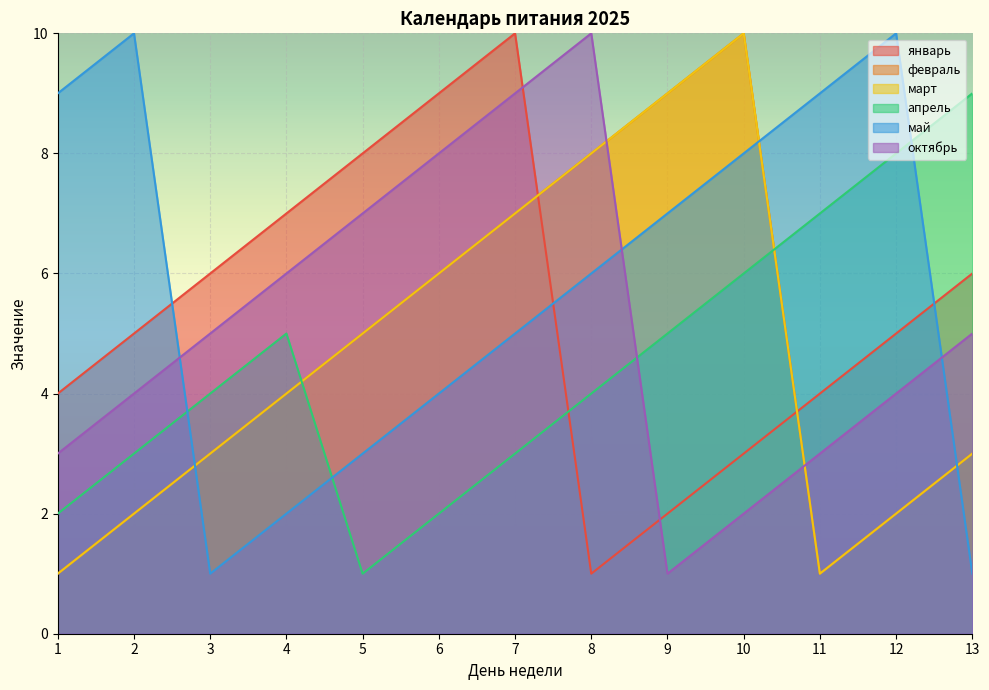

How many values in the апрель series exceed 4?

6